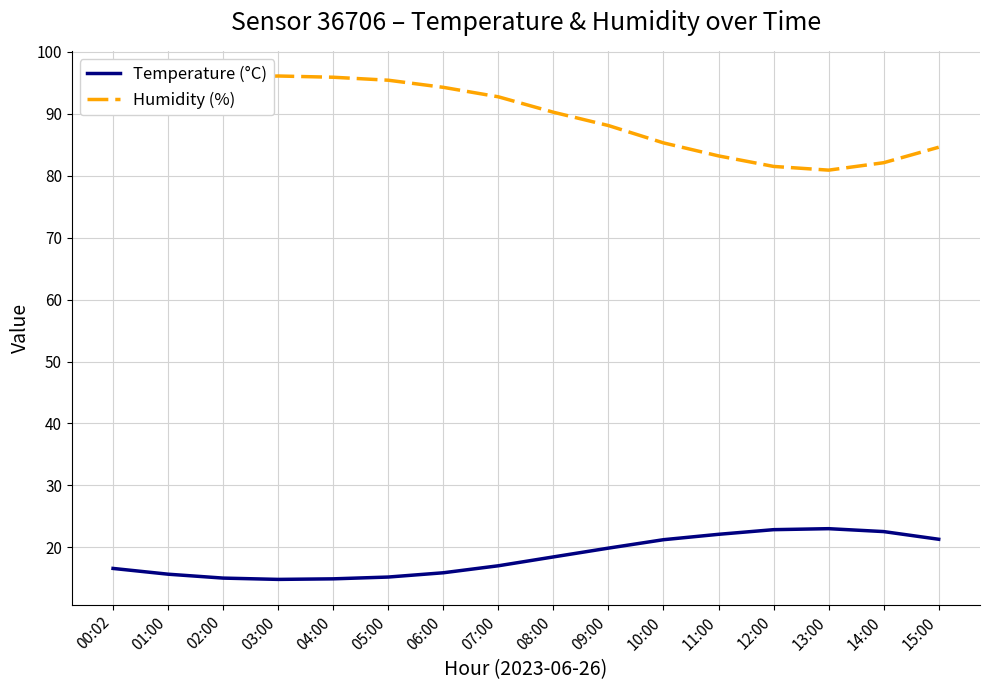

What position from the right is 05:00?

11